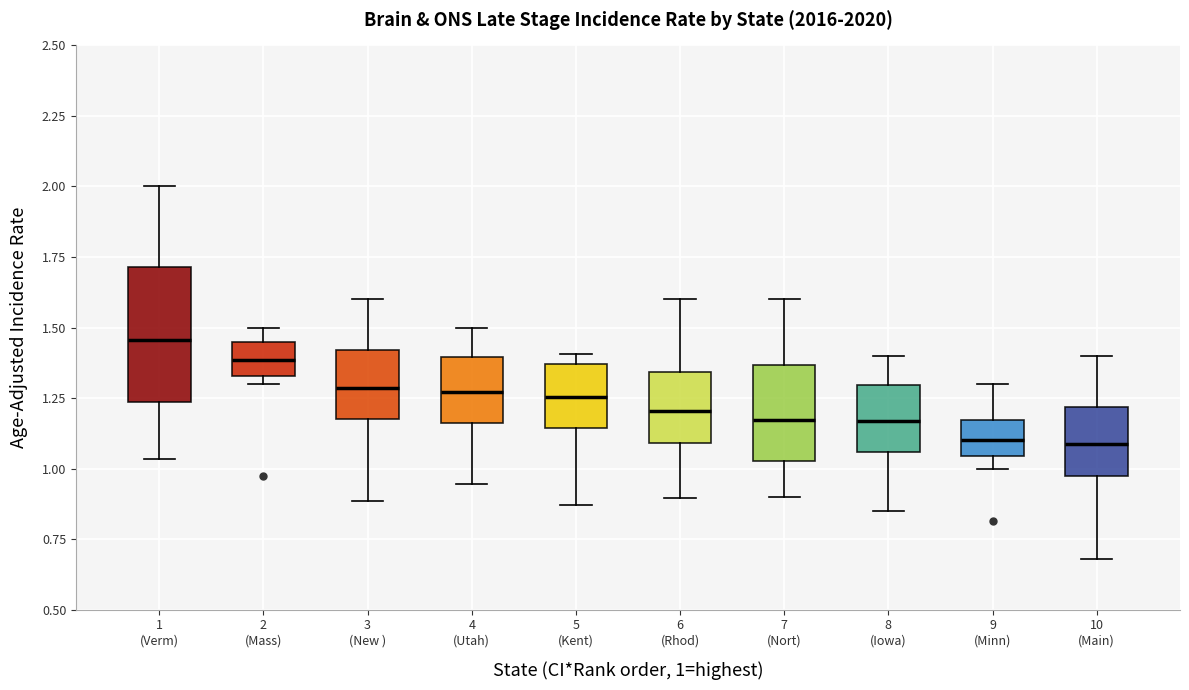

Reading left to right, transcribe this box plot: for each box, give where its median line is, the range the box spans, and where its two whiskers end, as read against the y-axis. The values are not printed on the chart, so give them approximately, as read against the axis.

1 (Verm): median 1.45, box 1.25 to 1.70, whiskers 1.05 to 2.00
2 (Mass): median 1.40, box 1.35 to 1.45, whiskers 1.30 to 1.50
3 (New ): median 1.30, box 1.20 to 1.40, whiskers 0.90 to 1.60
4 (Utah): median 1.25, box 1.15 to 1.40, whiskers 0.95 to 1.50
5 (Kent): median 1.25, box 1.15 to 1.35, whiskers 0.85 to 1.40
6 (Rhod): median 1.20, box 1.10 to 1.35, whiskers 0.90 to 1.60
7 (Nort): median 1.15, box 1.05 to 1.35, whiskers 0.90 to 1.60
8 (Iowa): median 1.15, box 1.05 to 1.30, whiskers 0.85 to 1.40
9 (Minn): median 1.10, box 1.05 to 1.15, whiskers 1.00 to 1.30
10 (Main): median 1.10, box 1.00 to 1.20, whiskers 0.70 to 1.40